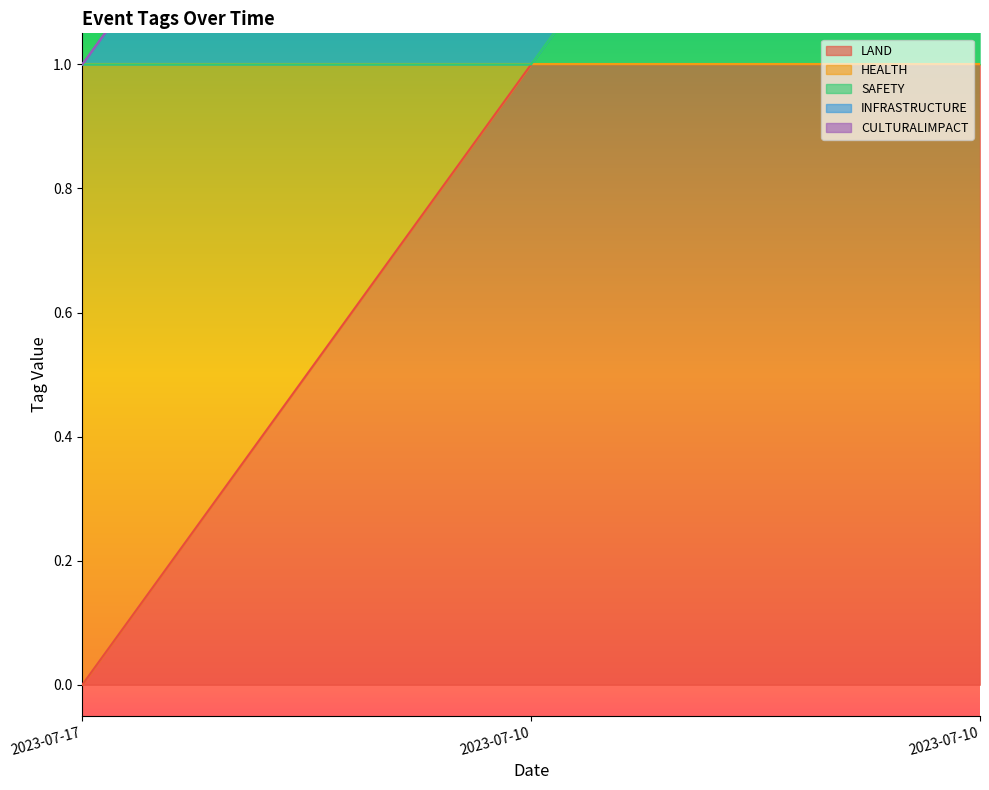

What is the value of the SAFETY point at the 2nd from the left?

1